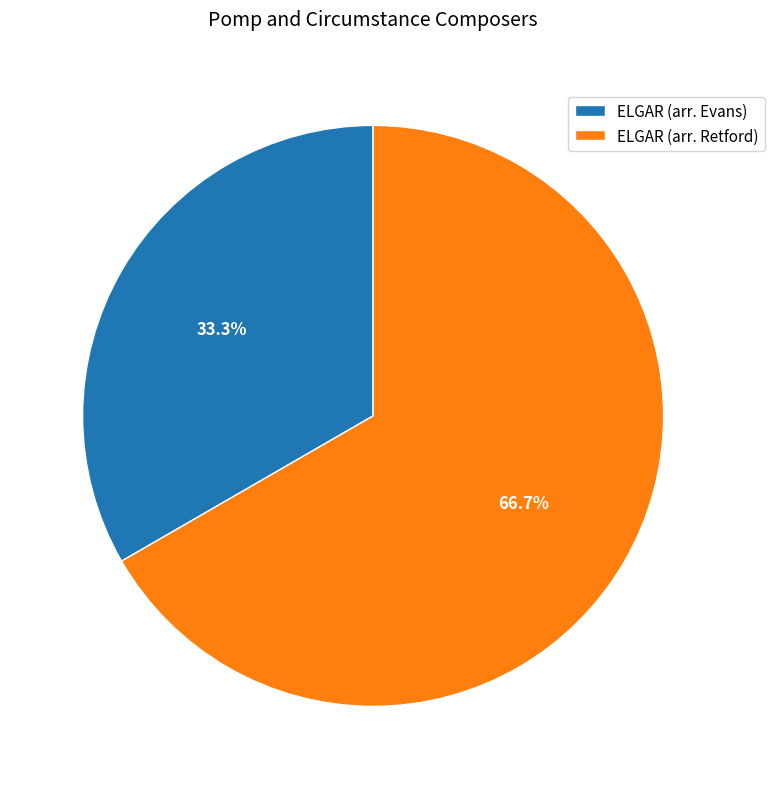

Is there a majority slice in this chart?

Yes